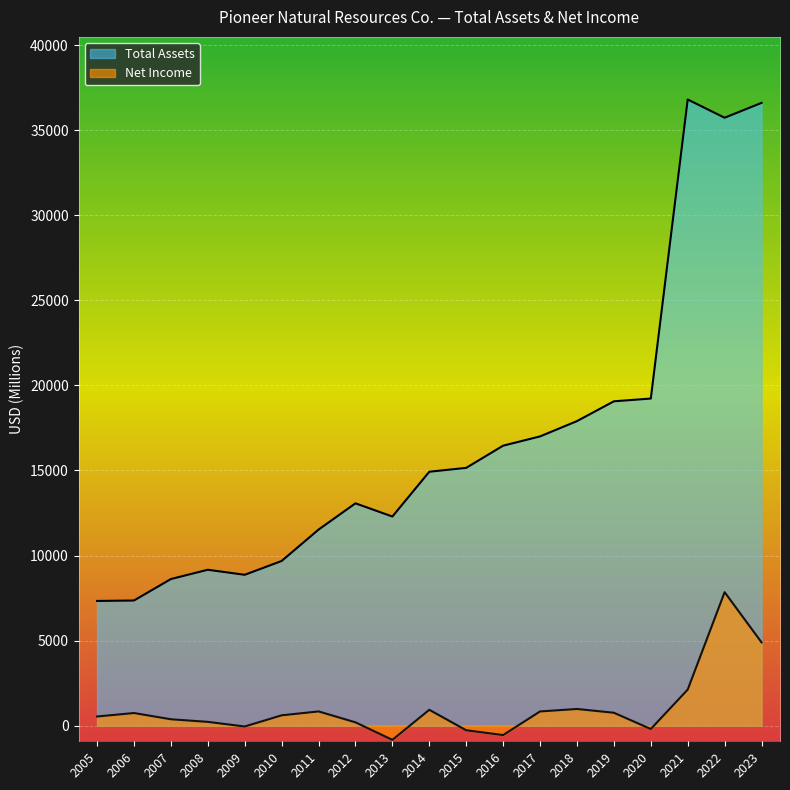

Where is Total Assets nearest to the value 22070?

2020